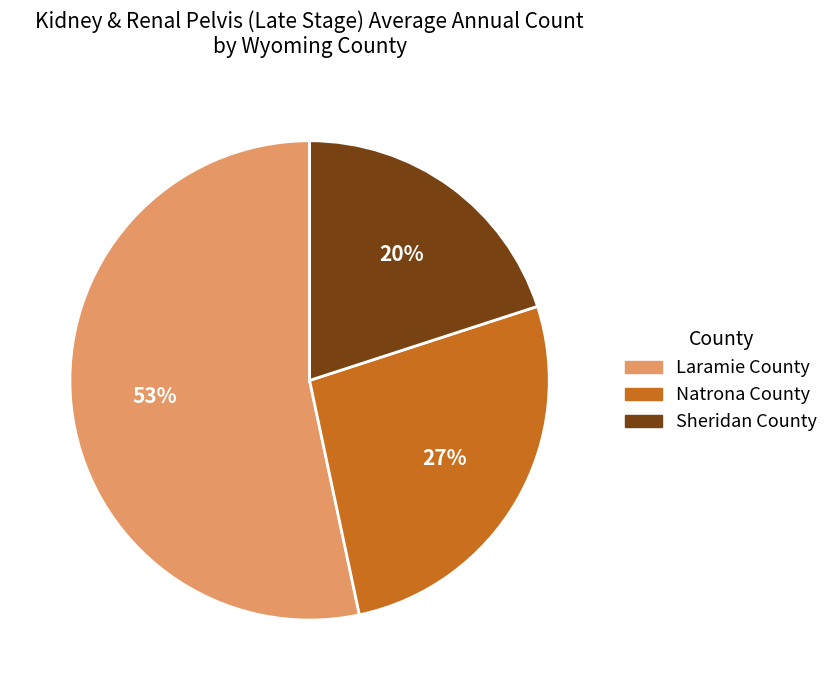

Count the number of slices in the pie.

3